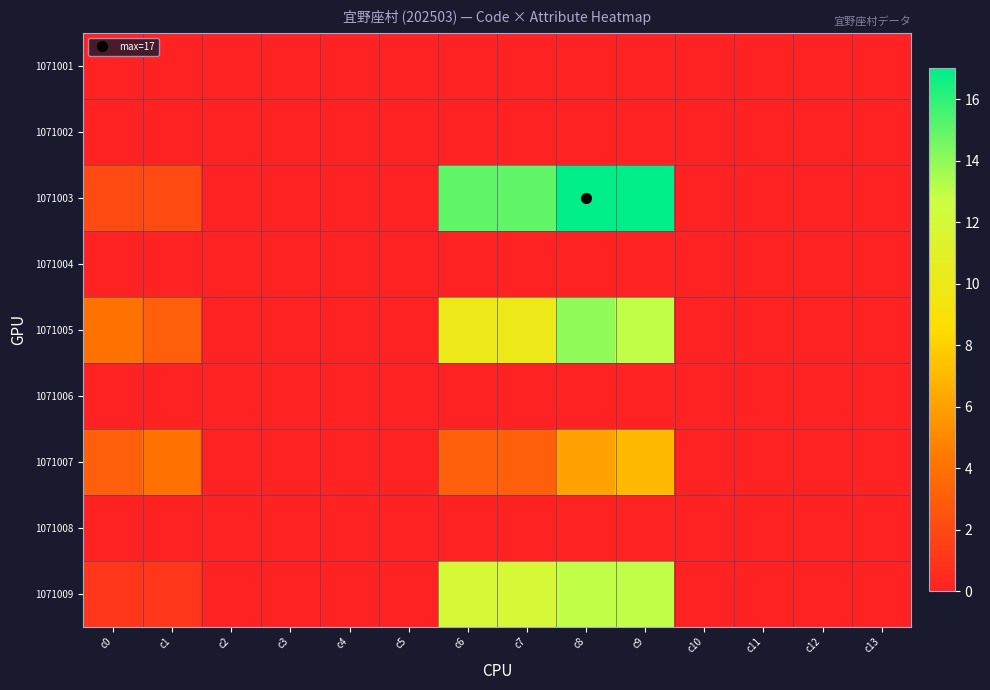

Which series has the largest total across all categories?

1071003